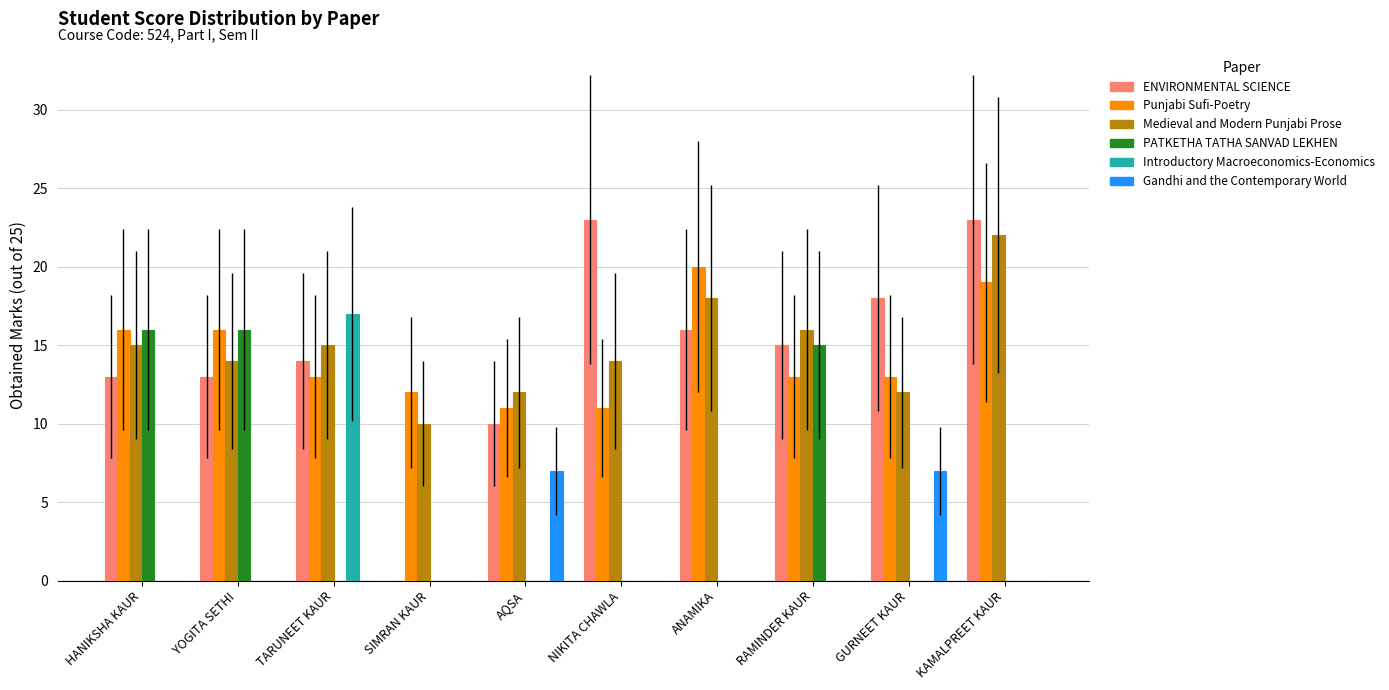

At which label does Punjabi Sufi-Poetry reach its peak?

ANAMIKA